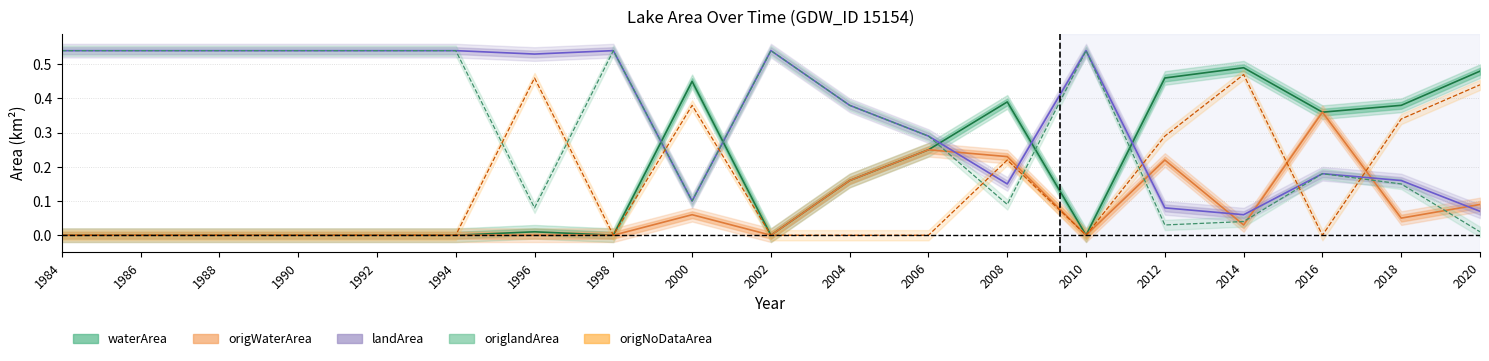

How many interior local peaks does the waterArea series have?

4